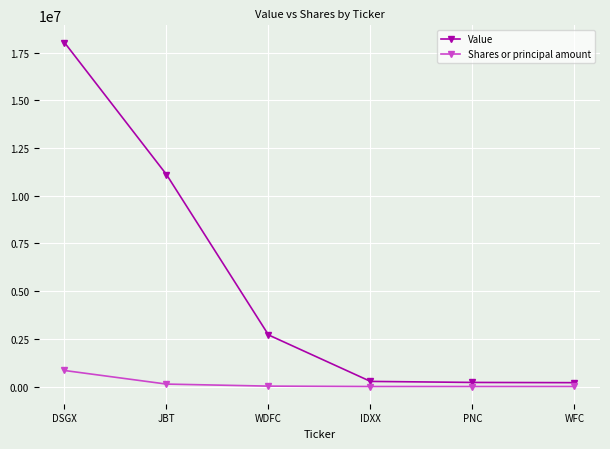

Which category has the highest value in the Value series?

DSGX